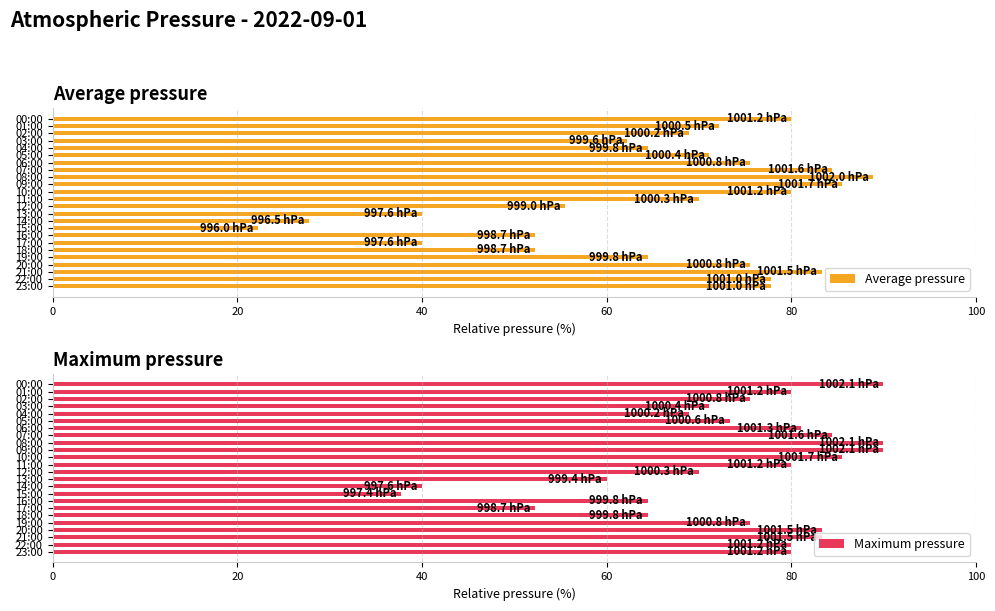

How many groups of bars are there?

24